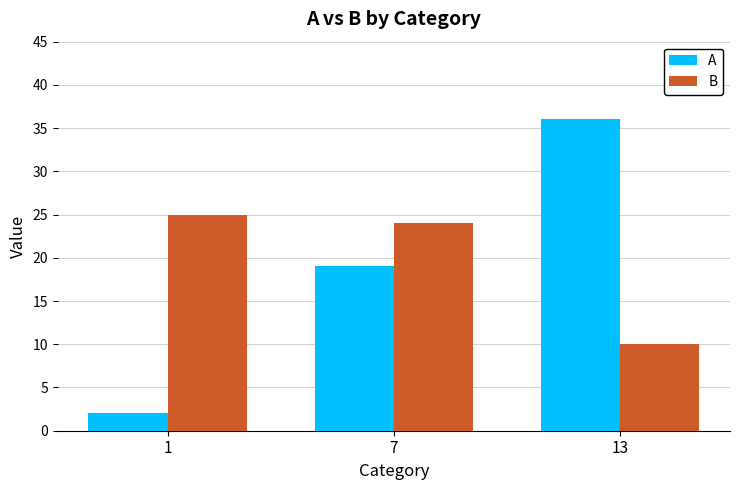

Between 1 and 7, which series saw the biggest shift?

A